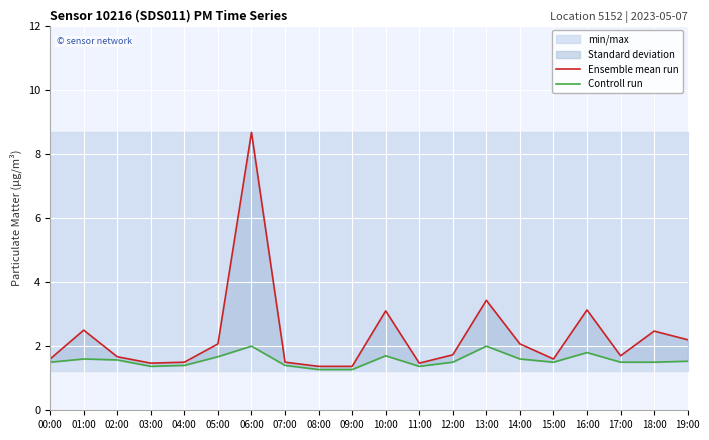

At which category does Ensemble mean run reach its first local peak?

01:00